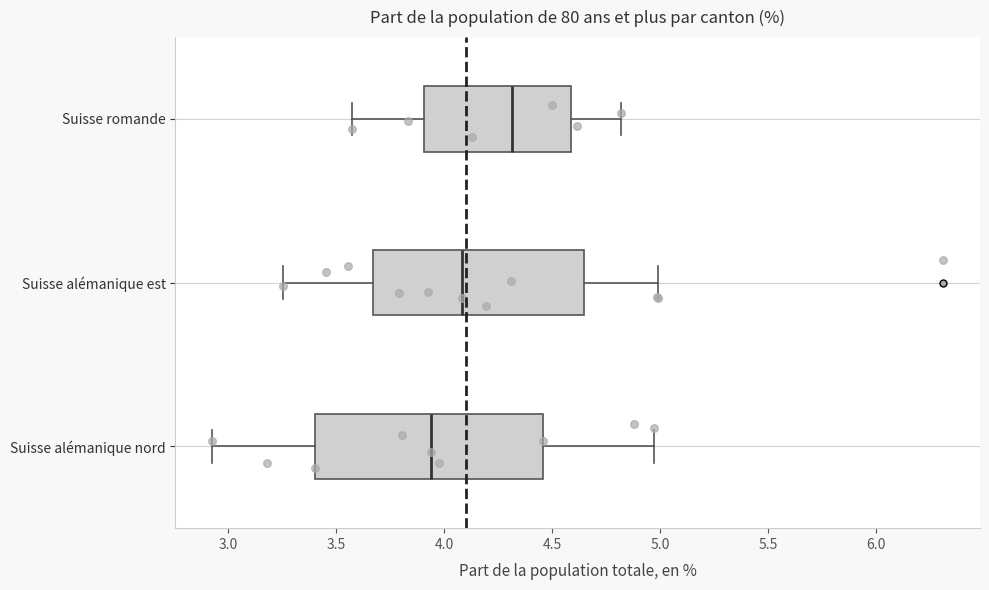

Which box's median line is the furthest to the right?

Suisse romande